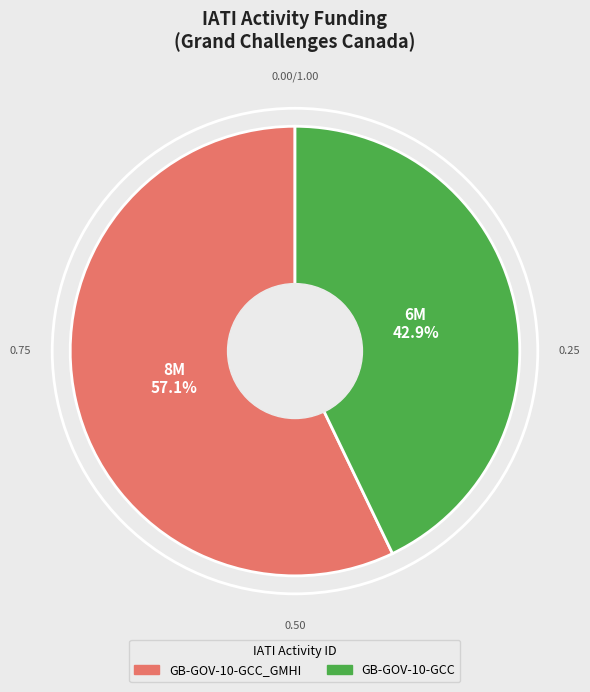

Is there any slice that represents more than half of the pie?

Yes